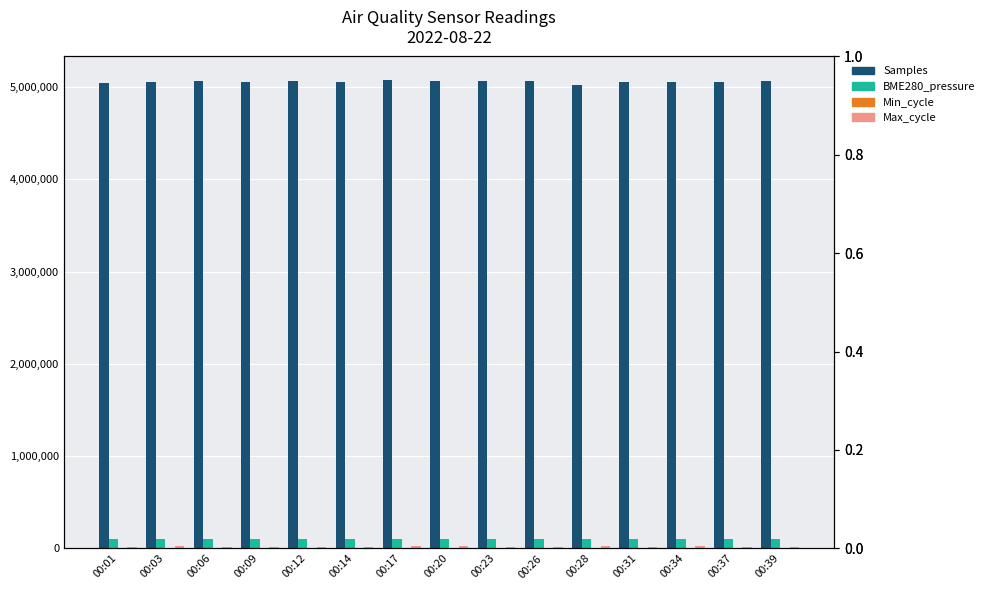

What is the value of the Max_cycle bar at the 6th from the left?

20021.0